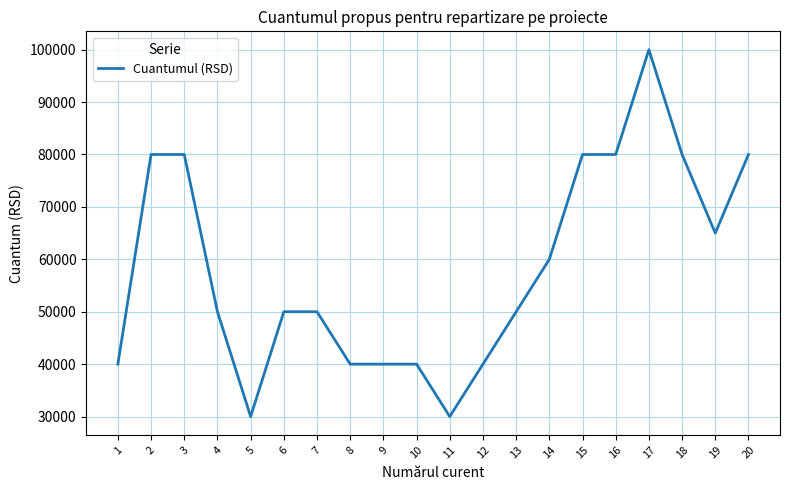

What is the change in value from 8 to 15?

+40000